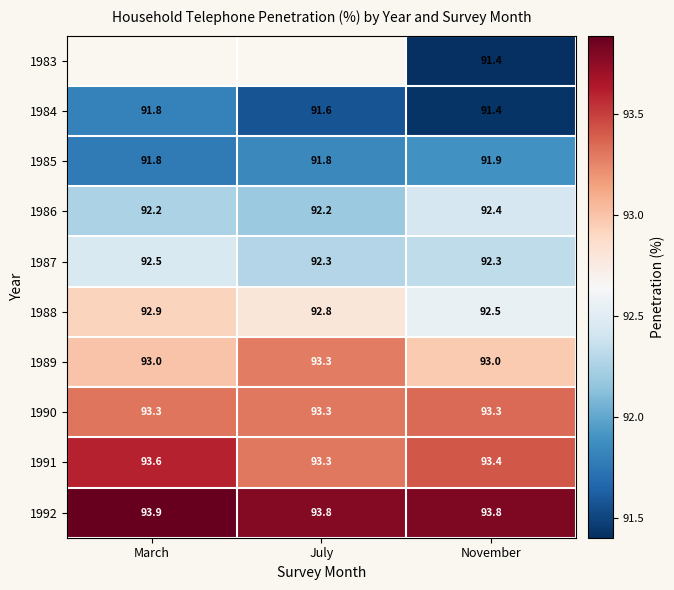

Is the value of 1989 at March greater than the value of 1990 at March?

No